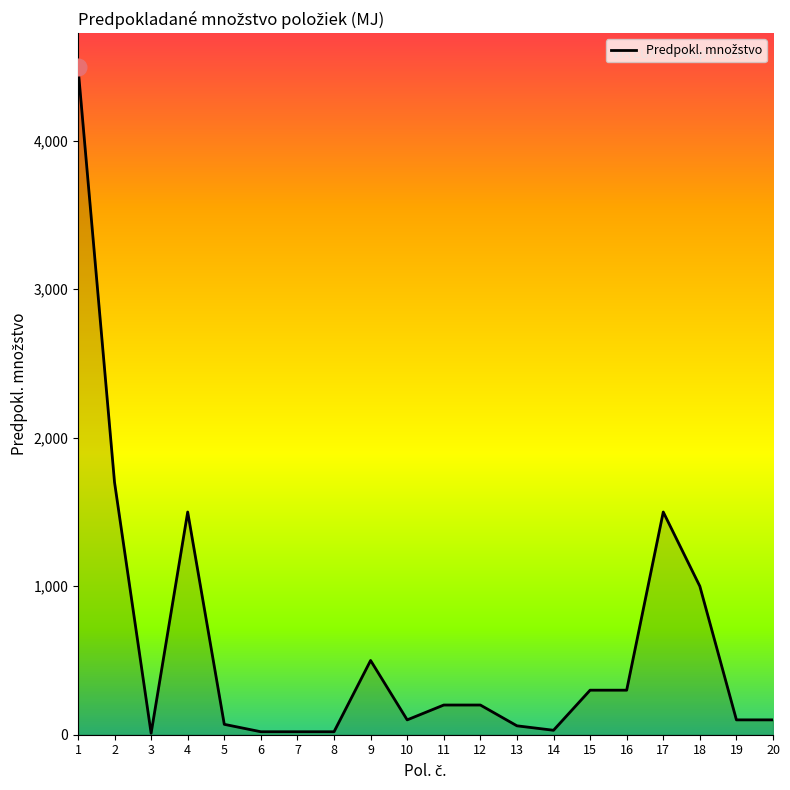

Read the value at 2, to the nearest 50.

1700